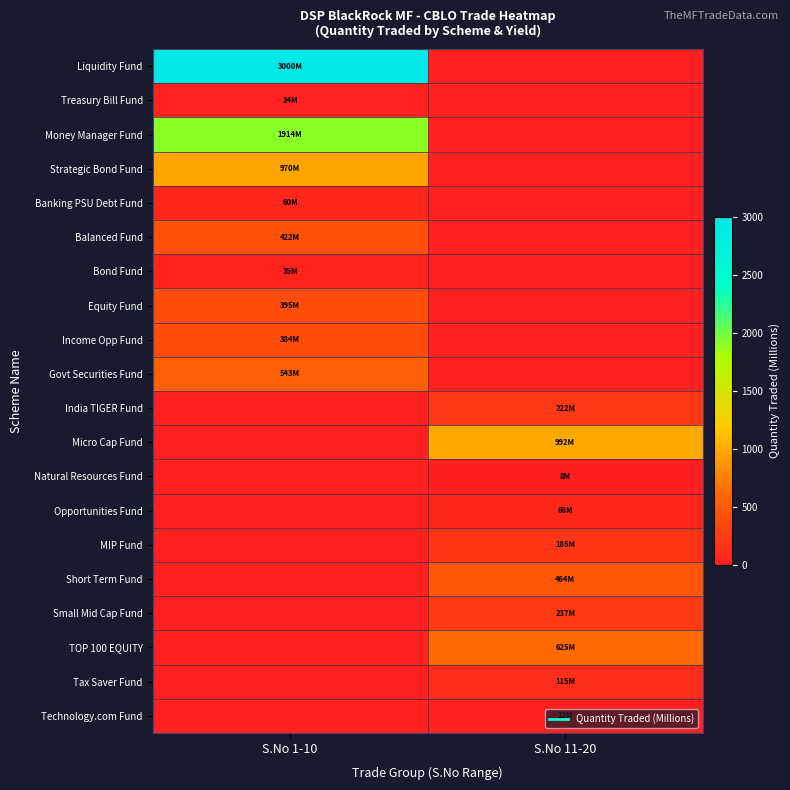

List the series in order of their peak value, highest first.

Liquidity Fund, Money Manager Fund, Micro Cap Fund, Strategic Bond Fund, TOP 100 EQUITY, Govt Securities Fund, Short Term Fund, Balanced Fund, Equity Fund, Income Opp Fund, Small Mid Cap Fund, India TIGER Fund, MIP Fund, Tax Saver Fund, Opportunities Fund, Banking PSU Debt Fund, Bond Fund, Treasury Bill Fund, Technology.com Fund, Natural Resources Fund